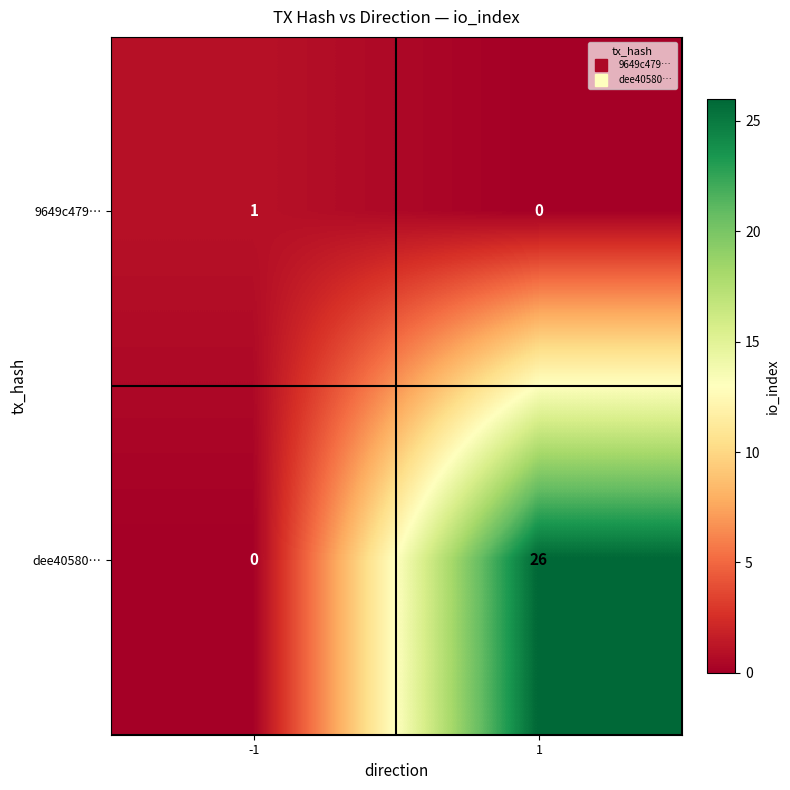

Reading left to right, what are all the values shown in this chart?

9649c479…: 1	0
dee40580…: 0	26